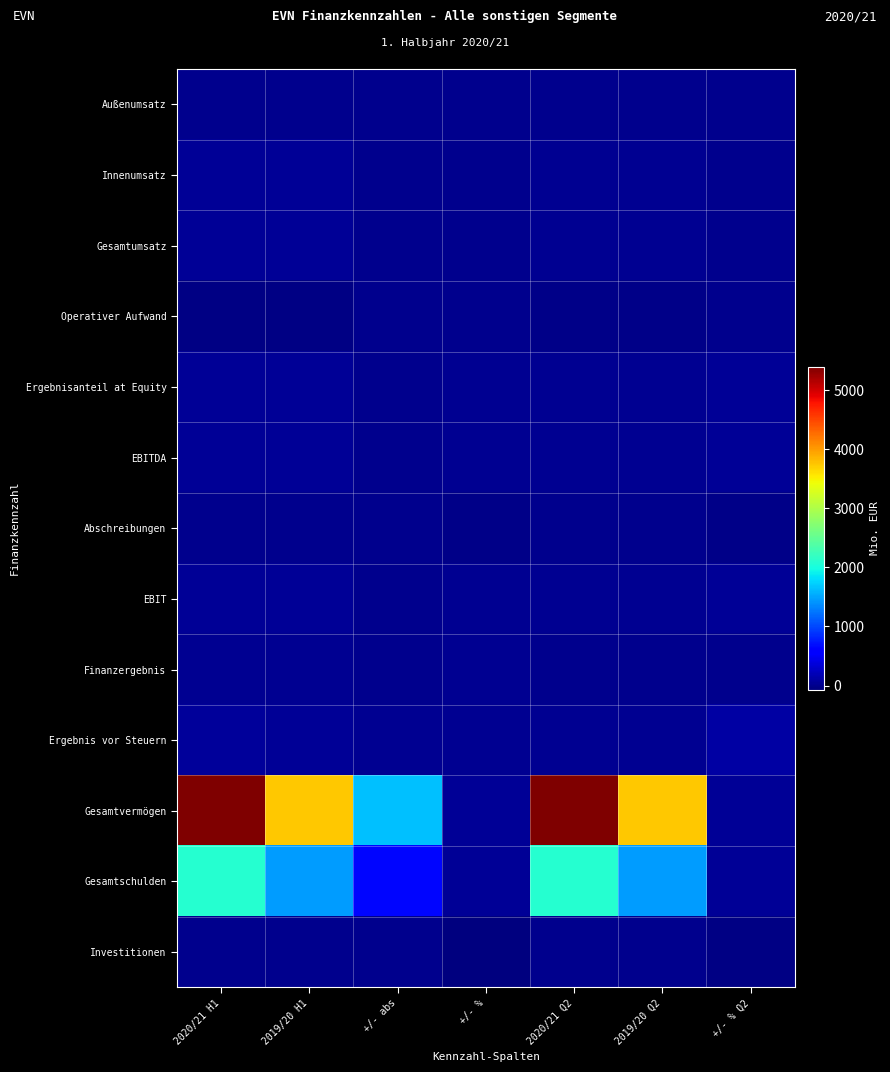

How many data points does each series have?

7